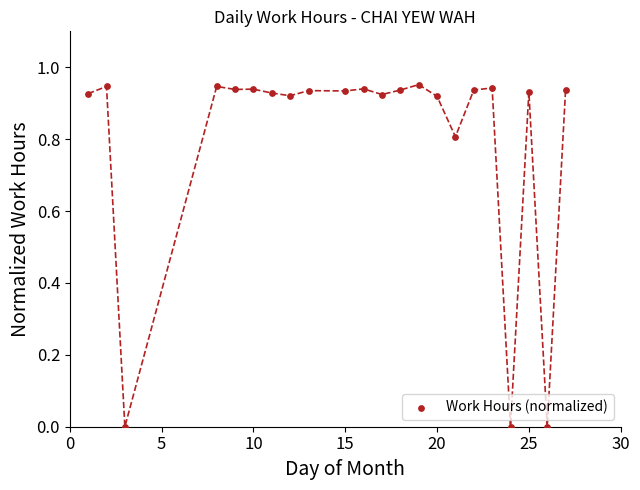

What is the range of X values (max minus min)?

26.0